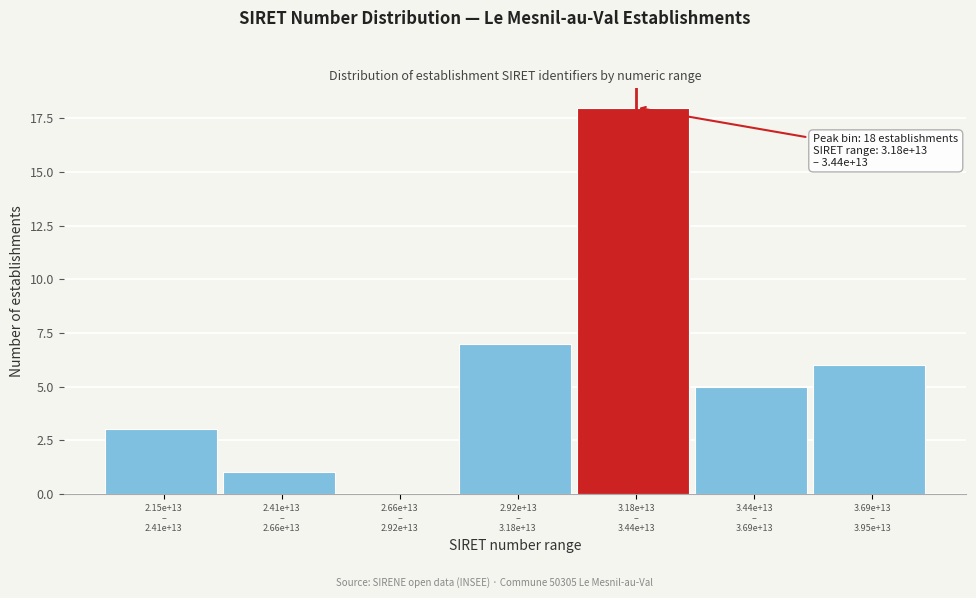

What is the sum of all values?

40